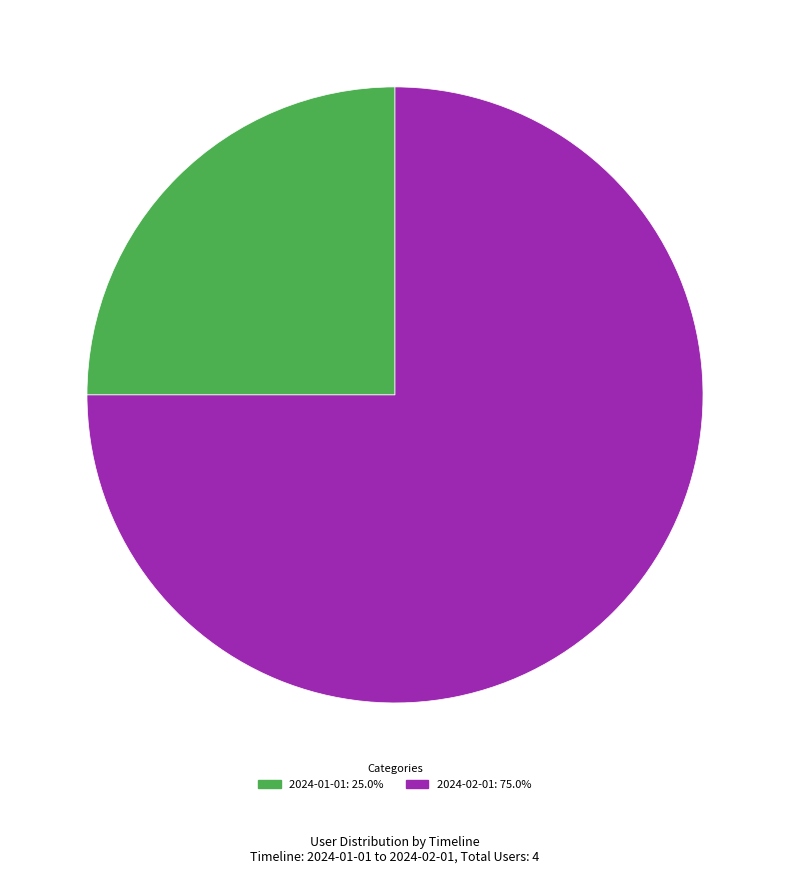

Which category has the biggest portion of the pie?

2024-02-01